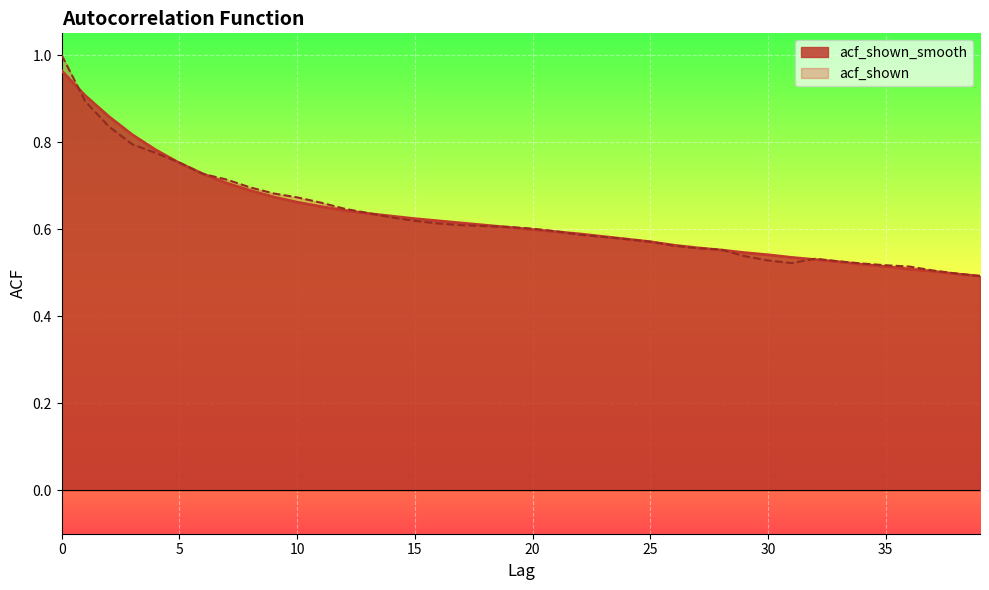

Which series has the largest total across all categories?

acf_shown_smooth